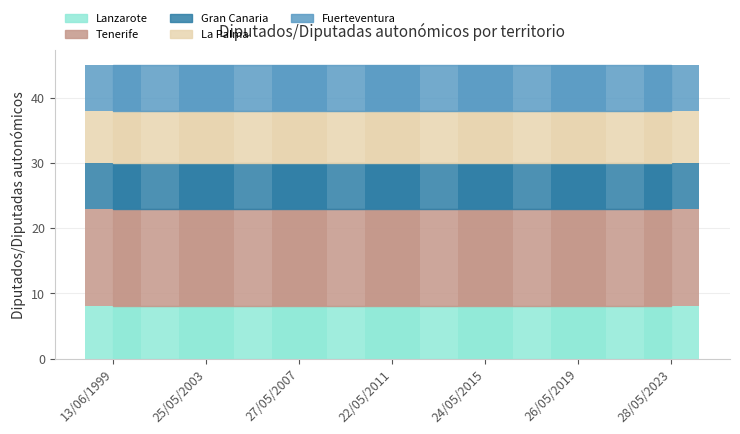

What is the spread (max minus min) of values at 25/05/2003?

8